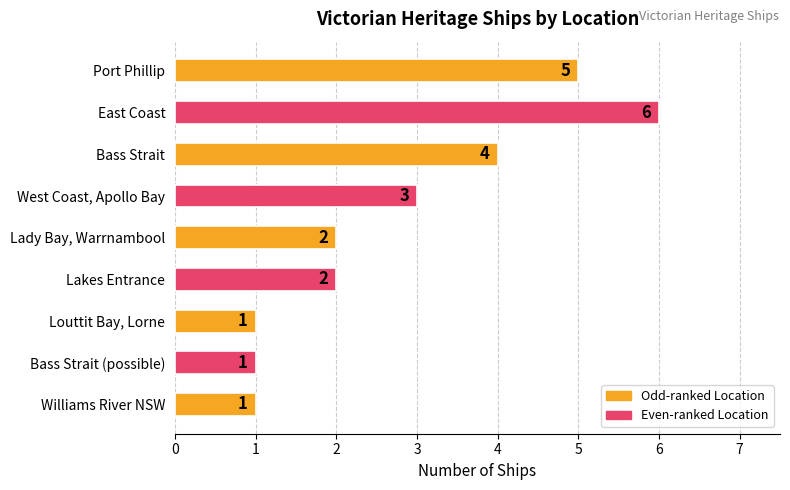

What is the difference between the values at East Coast and Lady Bay, Warrnambool?

4